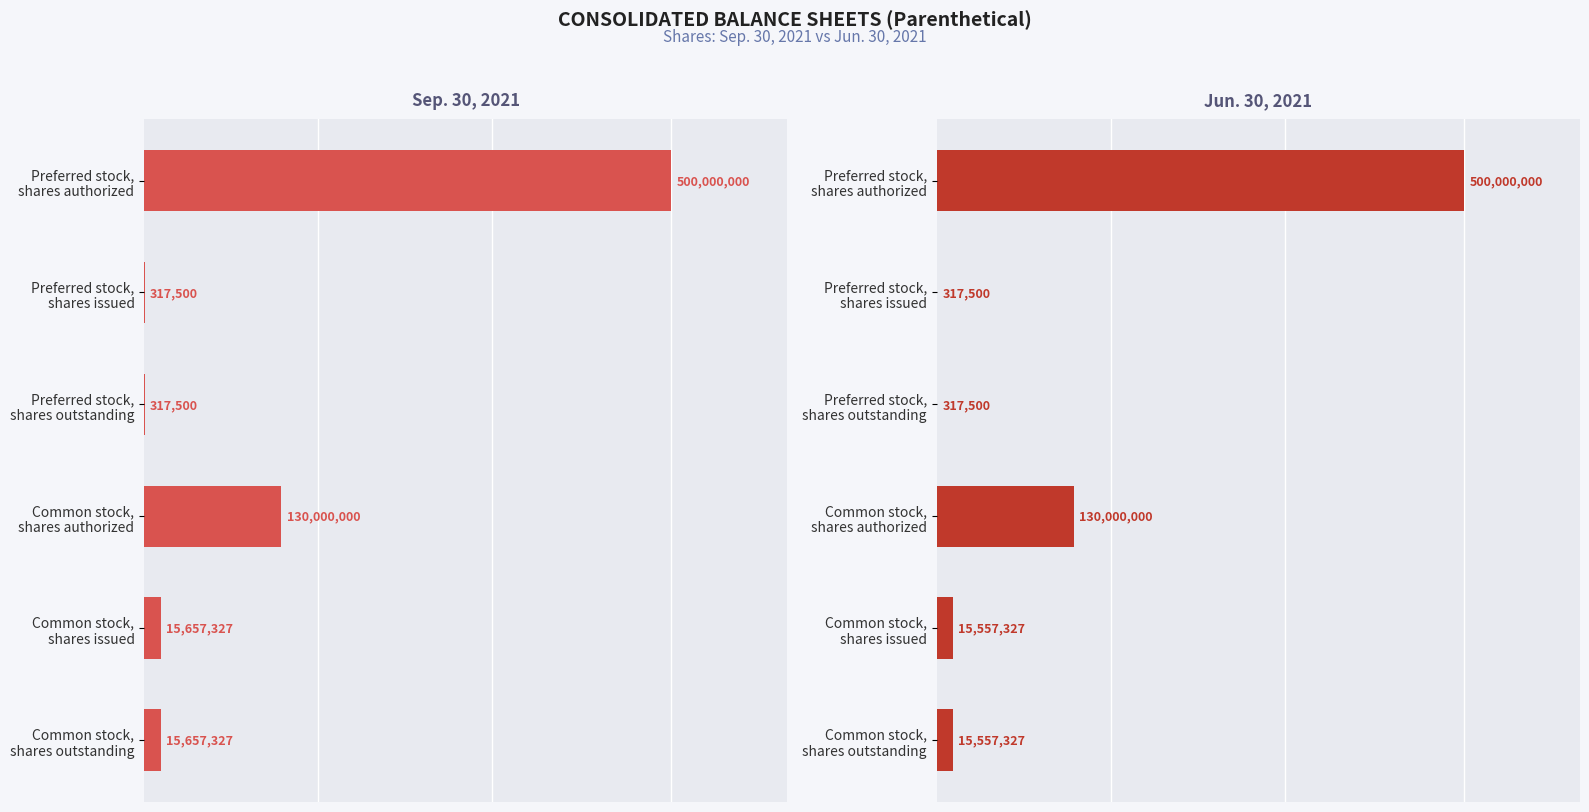

True or false: Jun. 30, 2021 has a value of 317500 at Preferred stock, shares outstanding.

True